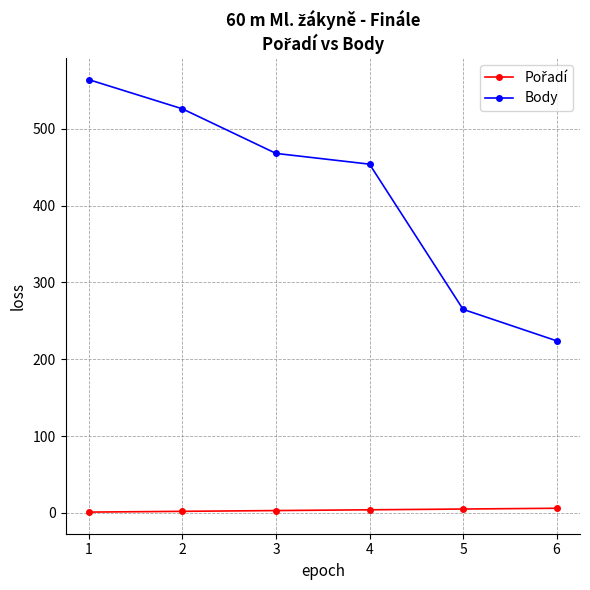

What is the average value of the Body series?

417